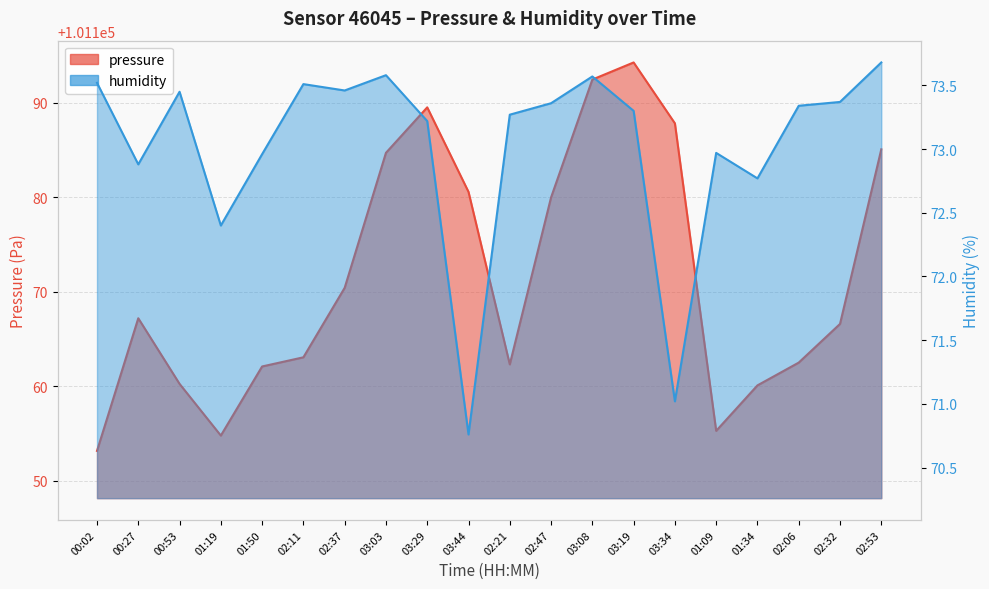

Which has a higher value, 03:29 or 01:09?

03:29